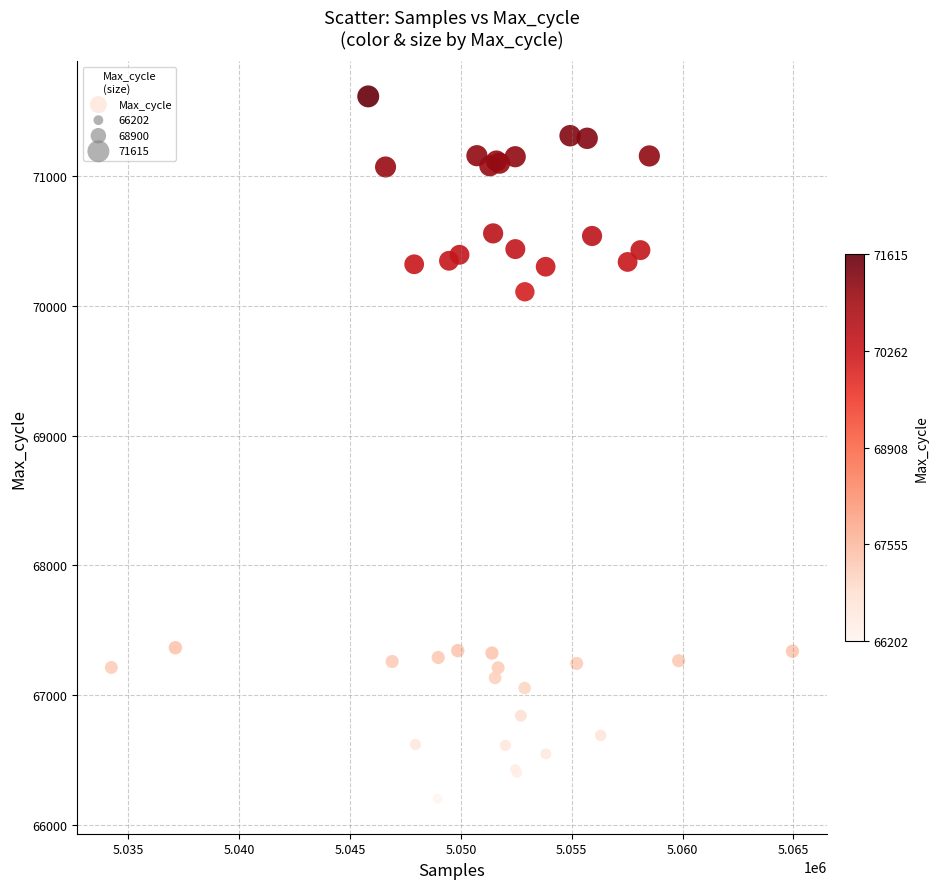

What Y value in the scatter plot is closest to 68908?

70109